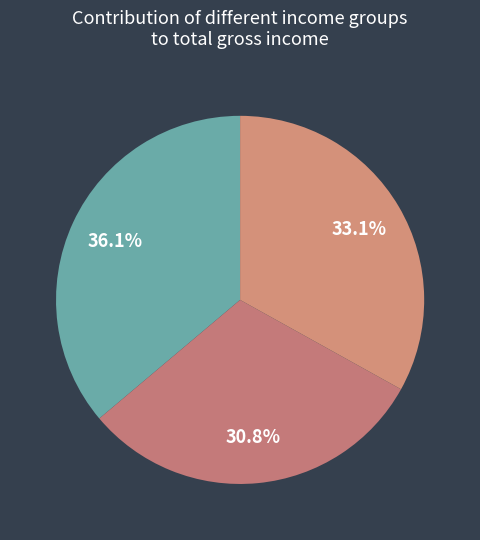

Count the number of slices in the pie.

3